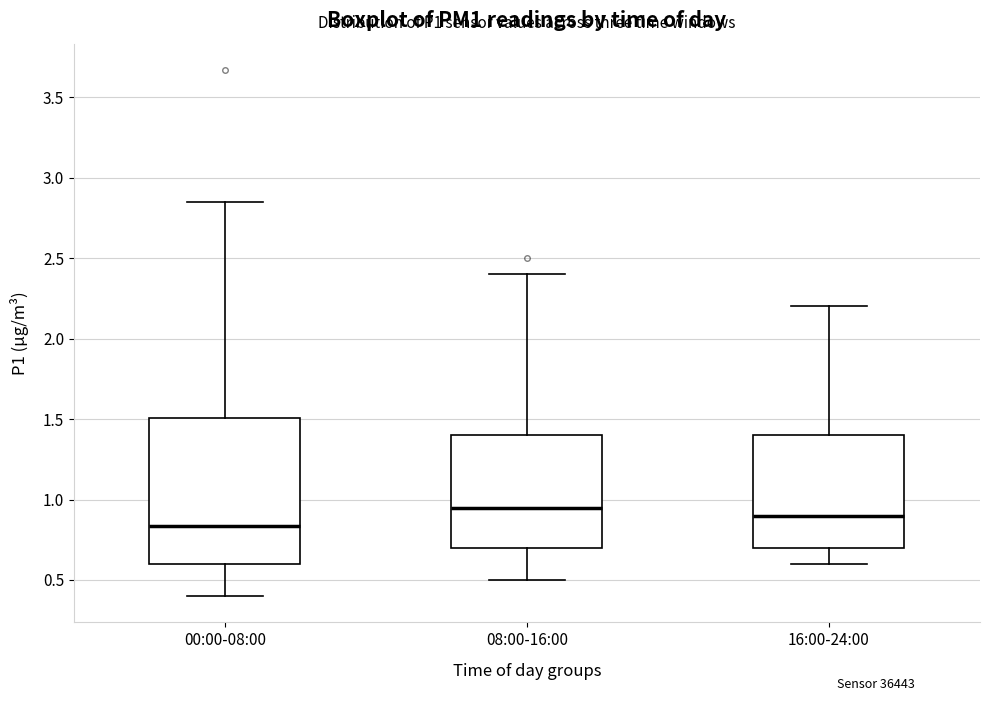

Where does the upper whisker of the box for 08:00-16:00 end on the y-axis? The values are not printed on the chart, so give them approximately, as read against the axis.

2.40